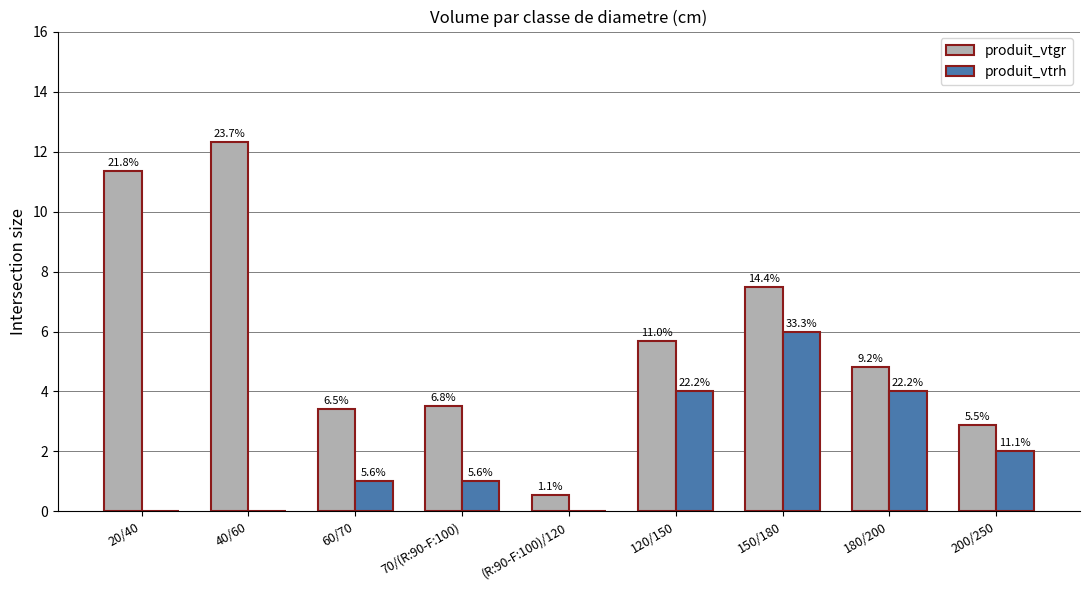

Rank the series at 120/150 from highest to lowest value.

produit_vtgr, produit_vtrh